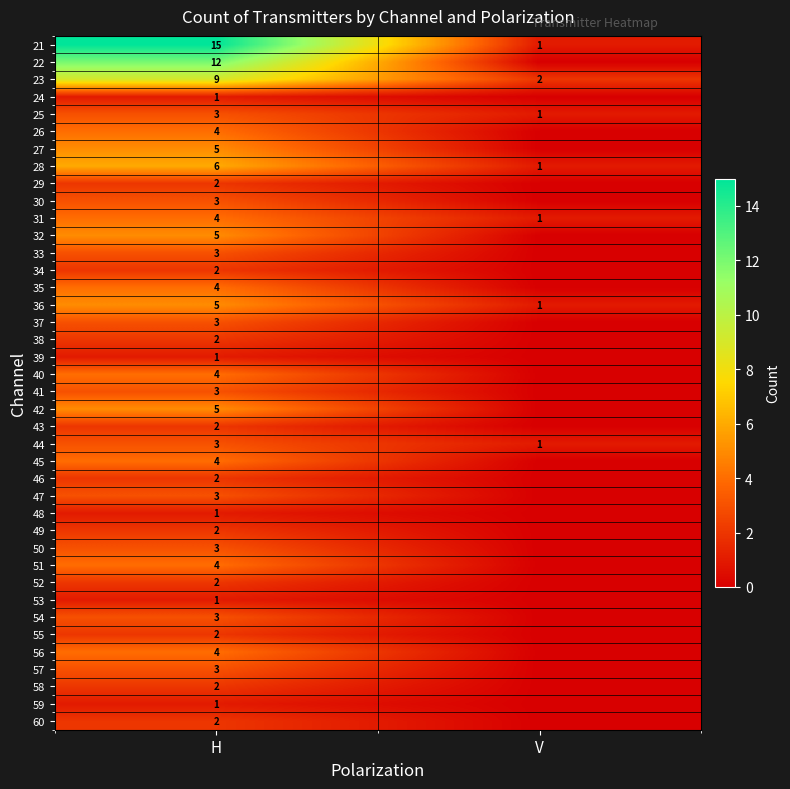

What is the sum of the 25 values at H and V?

4